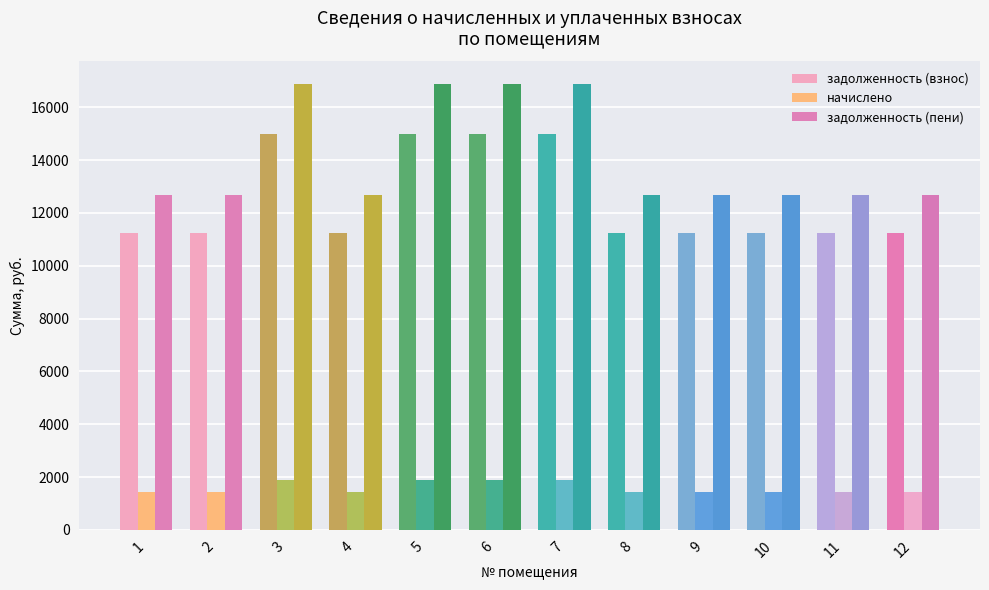

Reading right to left, list all the values displayed in this chart.

задолженность (взнос): 11240.9	11240.9	11240.9	11240.9	11240.9	14987.8	14987.8	14987.8	11240.9	14987.8	11240.9	11240.9
начислено: 1428.8	1428.8	1428.8	1428.8	1428.8	1905.1	1905.1	1905.1	1428.8	1905.1	1428.8	1428.8
задолженность (пени): 12669.7	12669.7	12669.7	12669.7	12669.7	16893.0	16893.0	16893.0	12669.7	16893.0	12669.7	12669.7